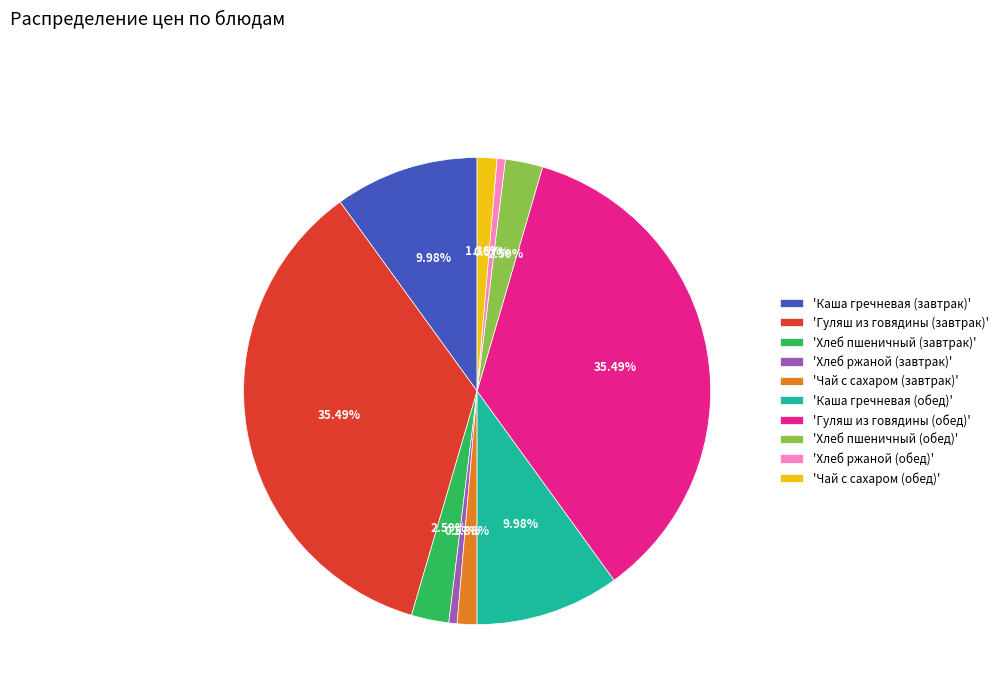

How many slices are in this pie chart?

10